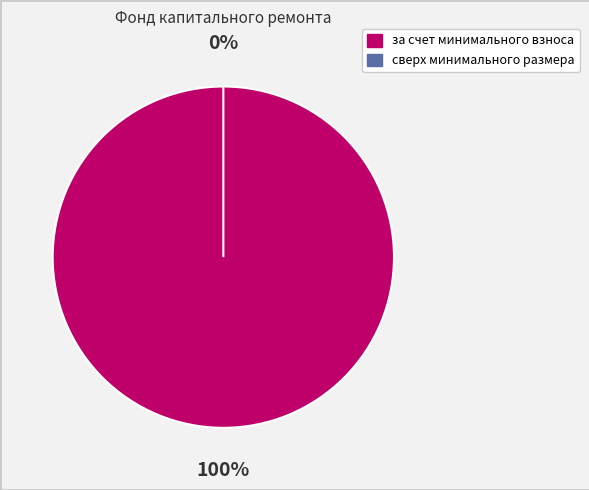

Is за счет минимального взноса the majority of the pie?

Yes